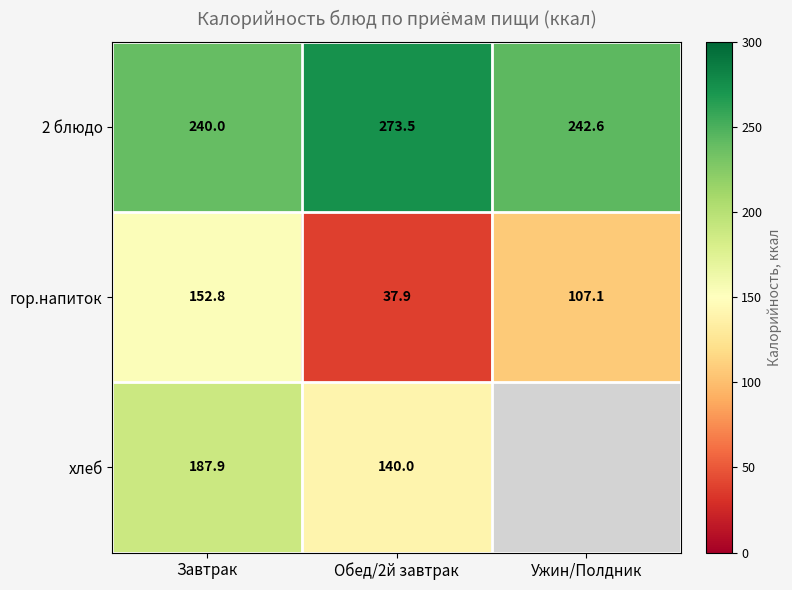

True or false: гор.напиток has a value of 107.1 at Ужин/Полдник.

True